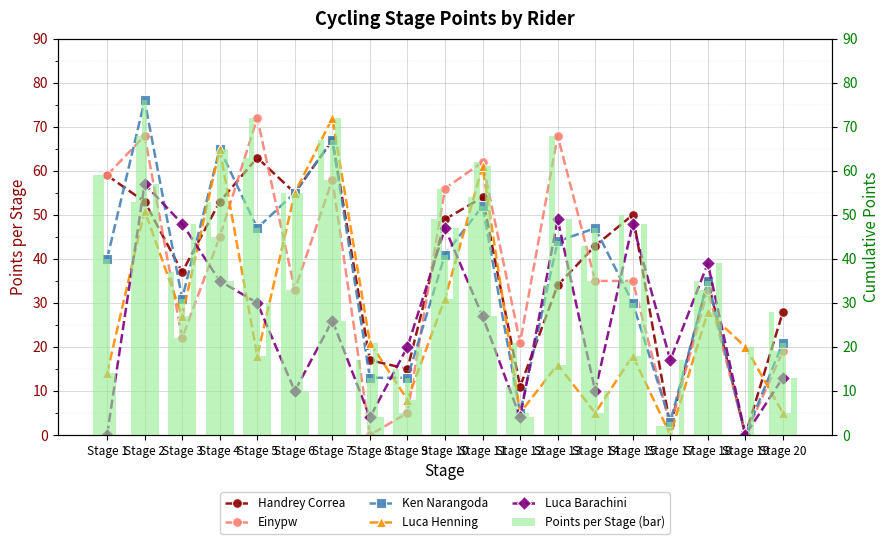

Where is Handrey Correa nearest to the value 33?

Stage 13